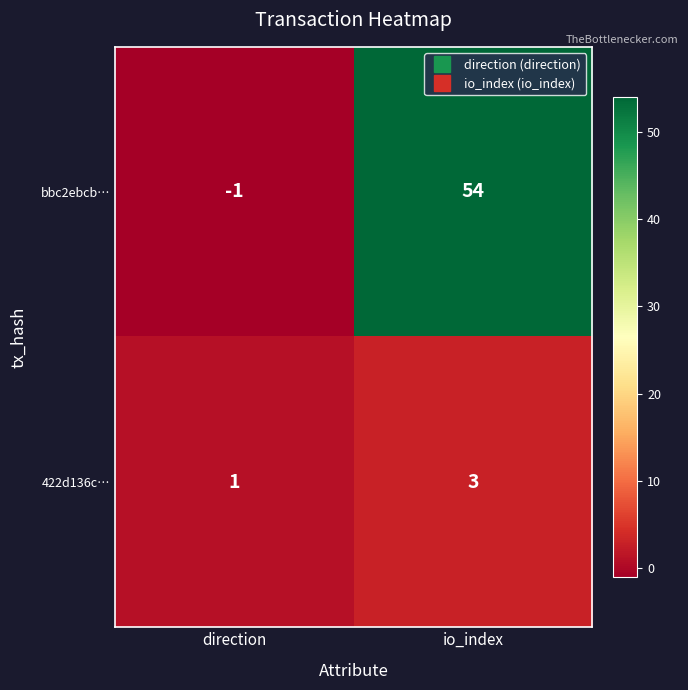

True or false: bbc2ebcb… has a value of 89 at io_index.

False